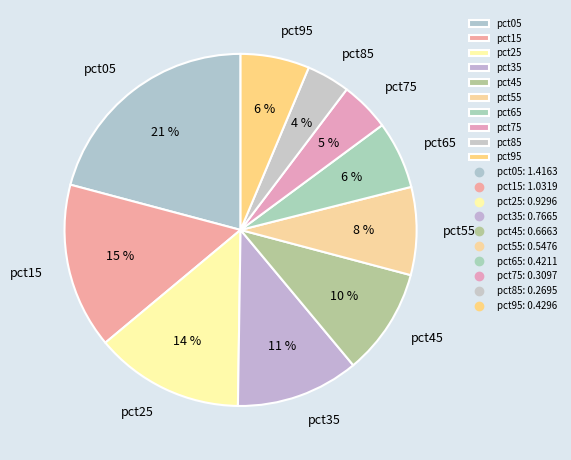

To the nearest percent, what portion does pct25 represent?

14%